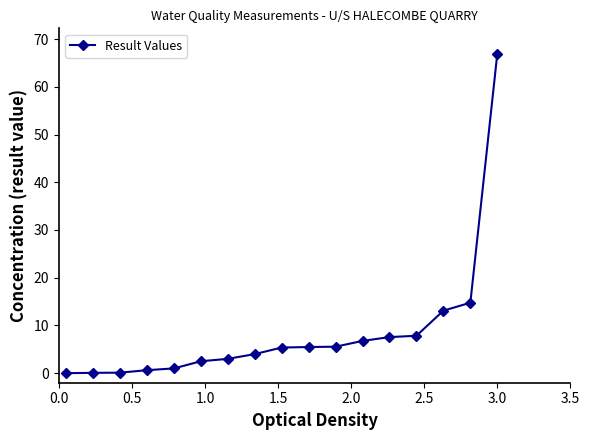

What is the sum of all values?

144.6